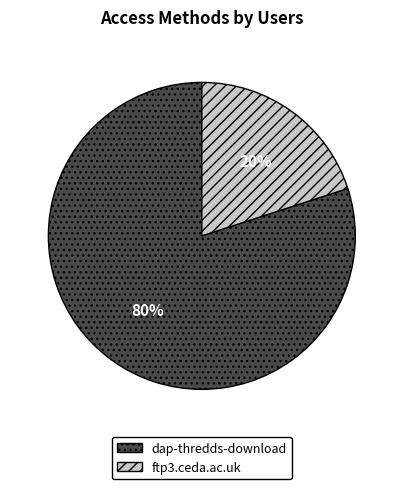

True or false: ftp3.ceda.ac.uk accounts for 20% of the total.

True